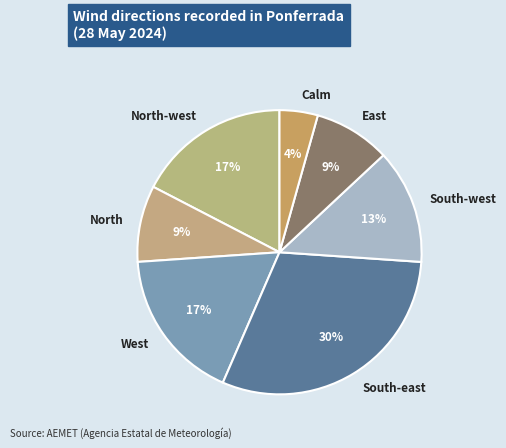

To the nearest percent, what is the combined percentage of South-east and South-west?

43%